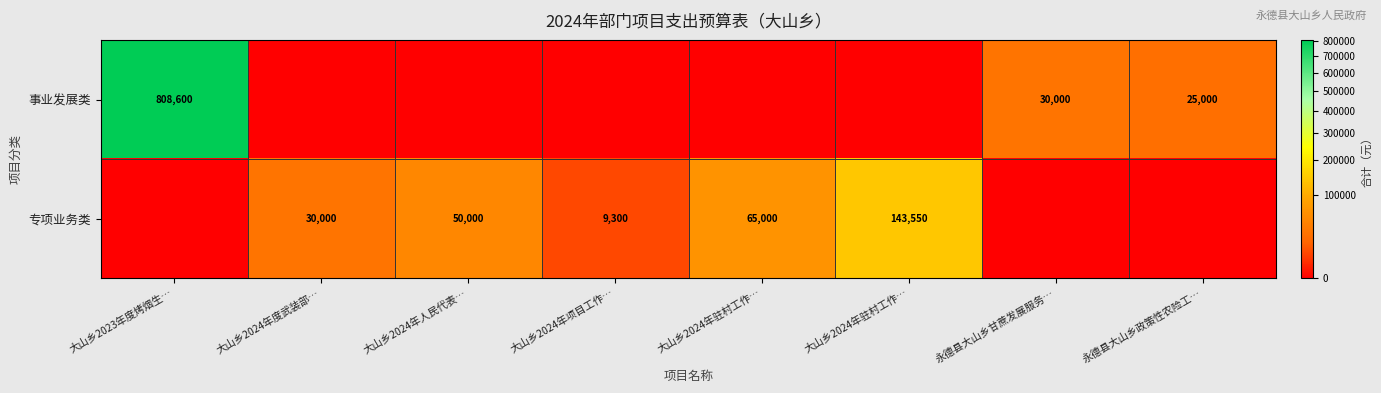

Which series changed the most between 大山乡2024年度武装部… and 大山乡2024年驻村工作…?

专项业务类